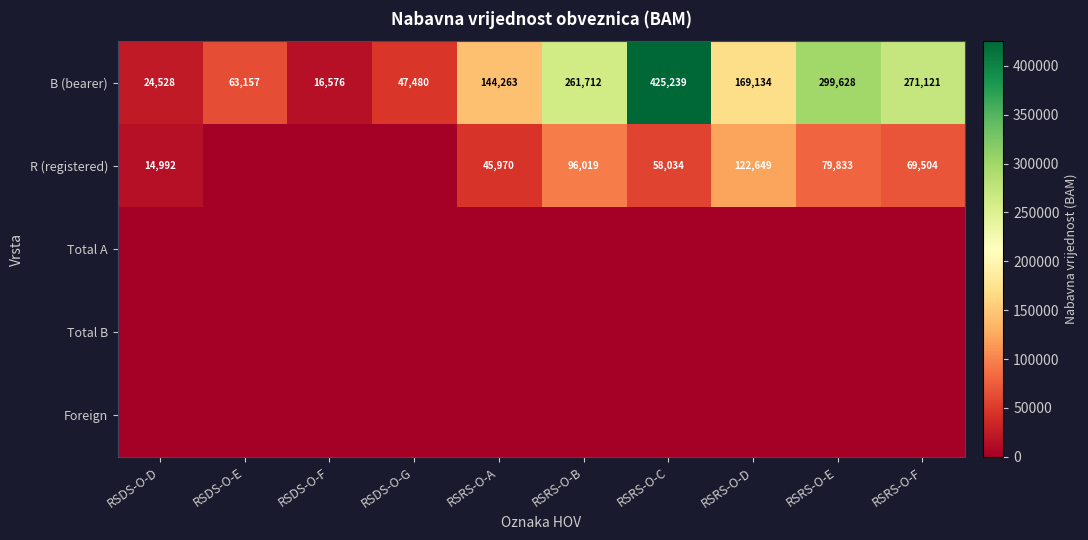

What is the sum of the B (bearer) values at RSDS-O-F and RSRS-O-F?

287697